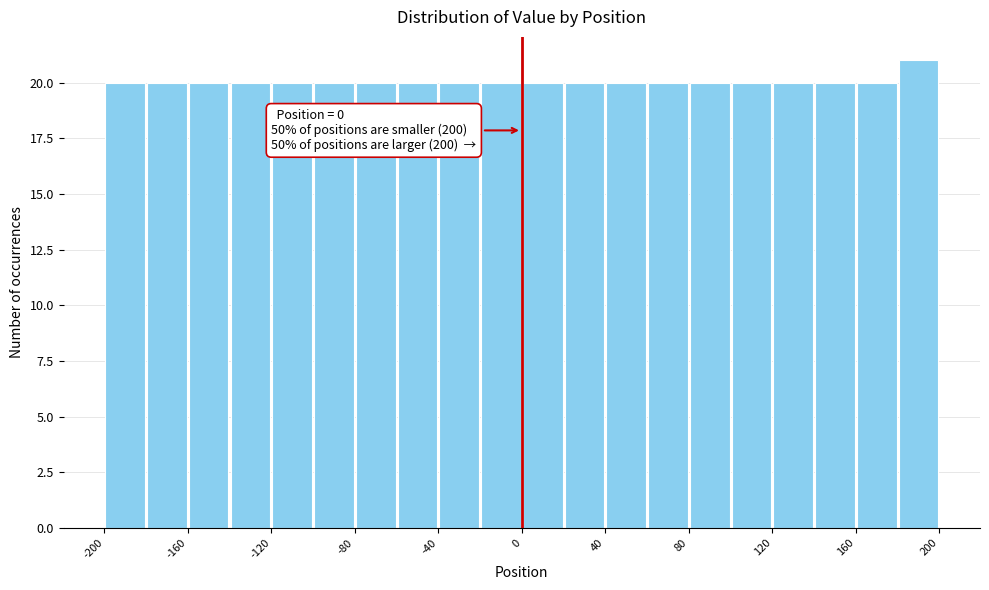

Which range on the x-axis has the tallest bar?

180 to 200